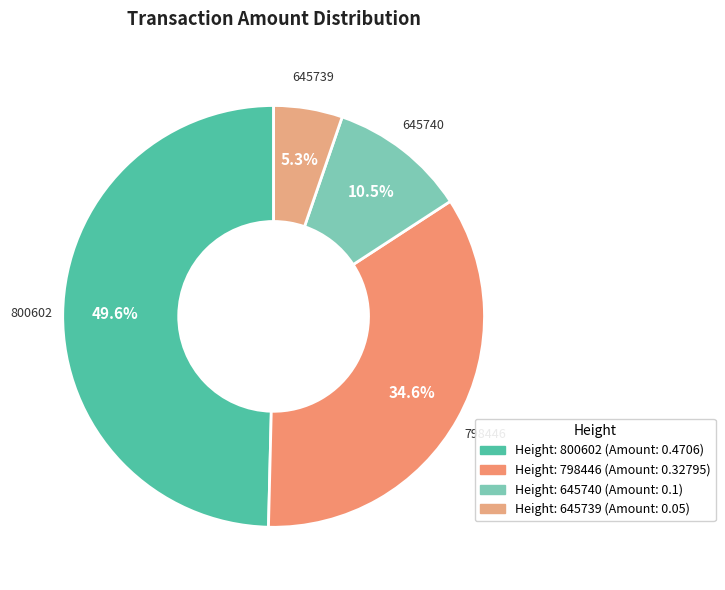

How many slices are in this pie chart?

4